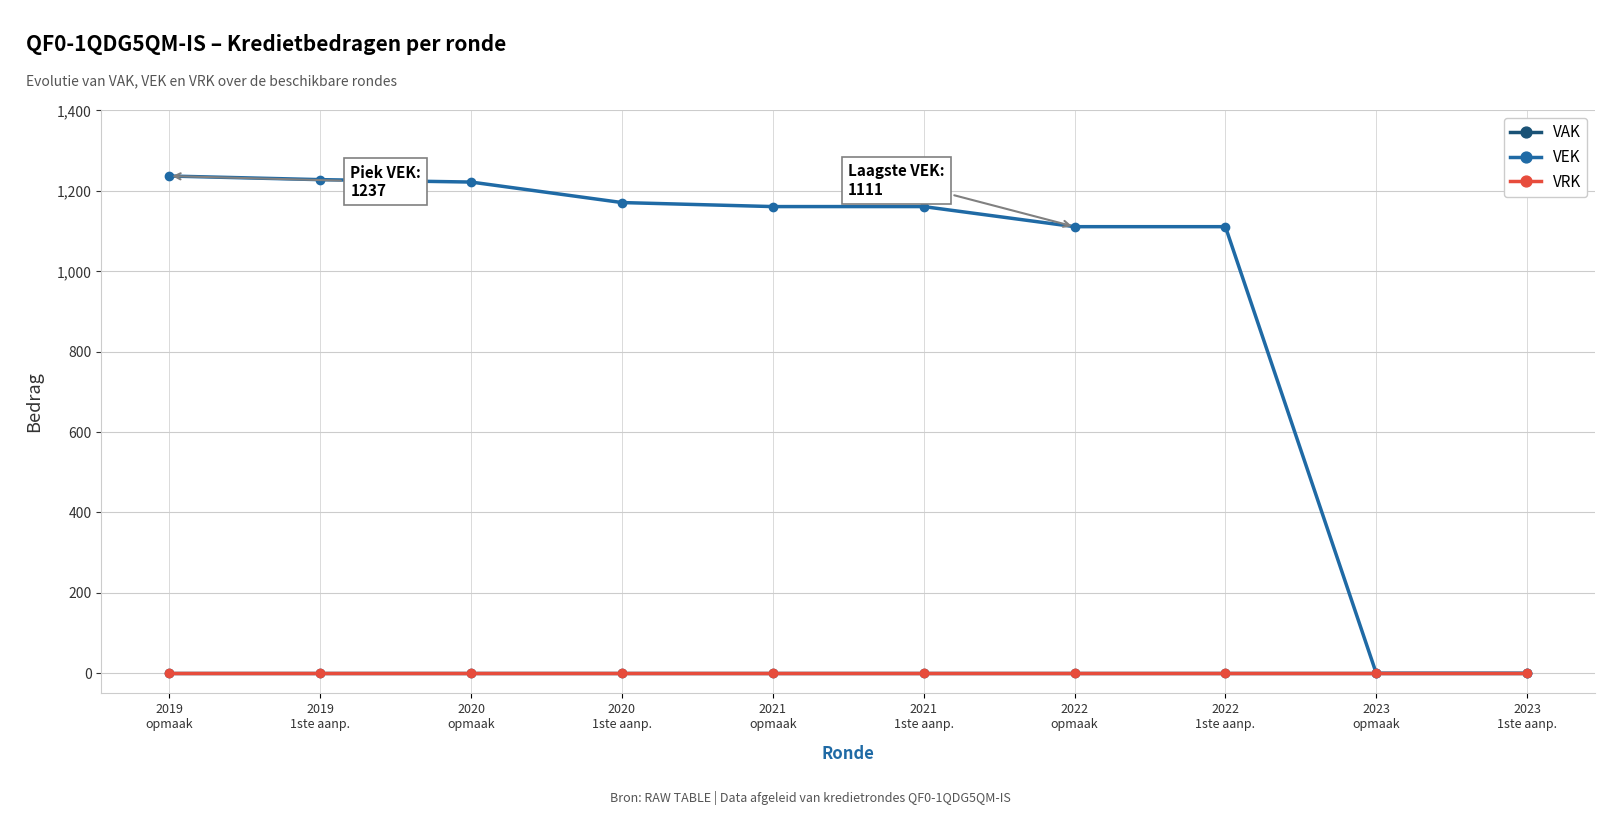

The value of VEK at 2021
1ste aanp. is 1161. True or false?

True